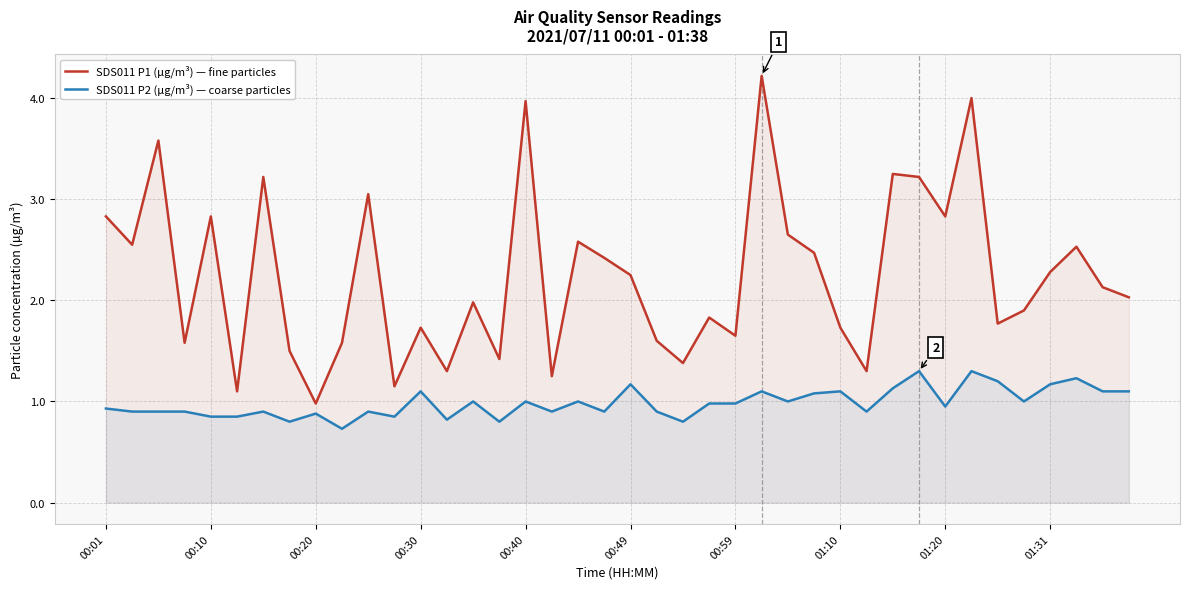

What is the maximum value for SDS011 P1 (µg/m³) — fine particles?

4.2